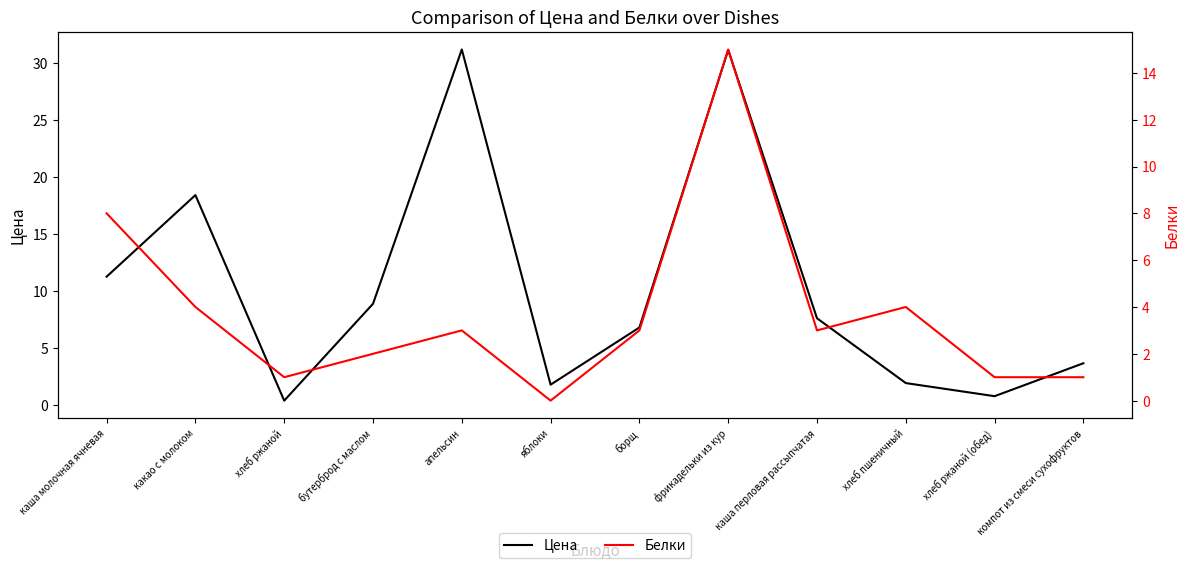

Reading left to right, what are all the values shown in this chart?

Цена: 11.3	18.4	0.4	8.9	31.2	1.8	6.8	31.2	7.6	1.9	0.8	3.7
Белки: 8.0	4.0	1.0	2.0	3.0	0.0	3.0	15.0	3.0	4.0	1.0	1.0